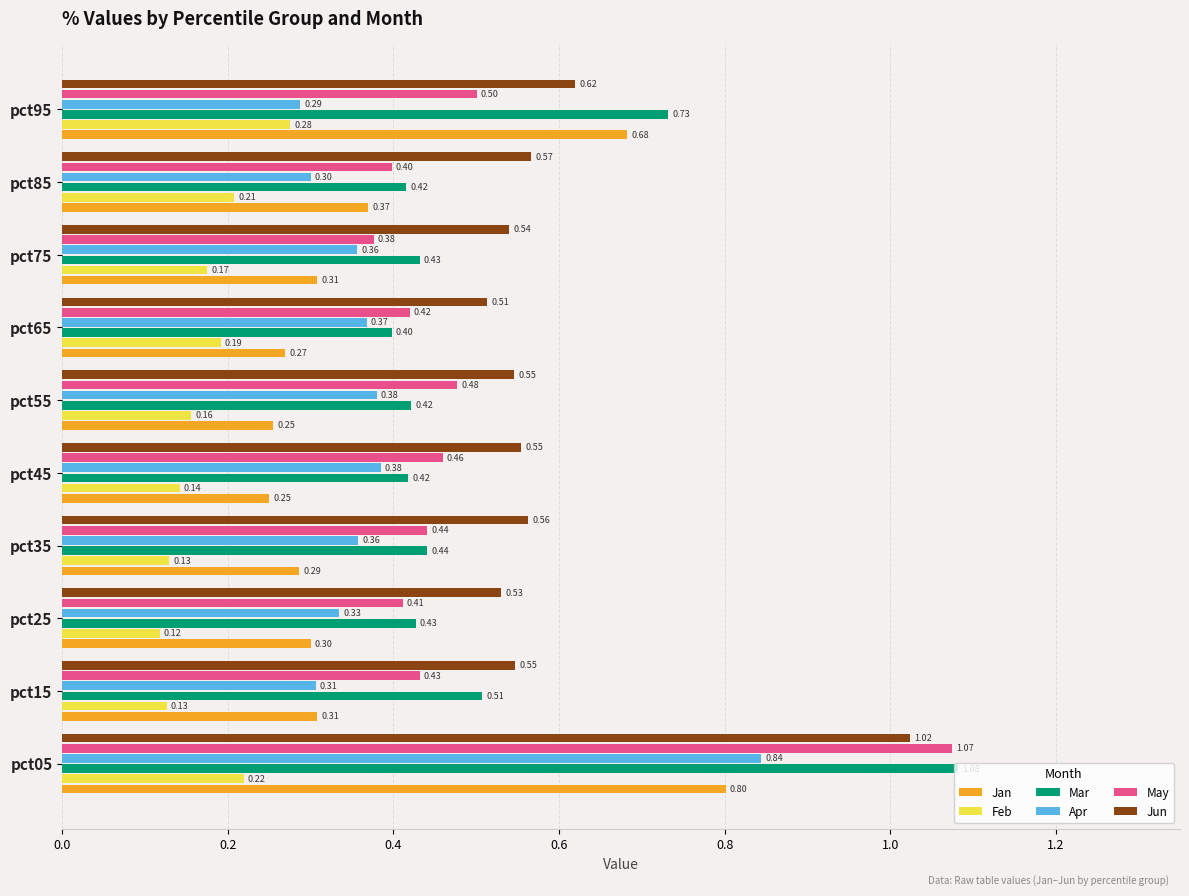

List the series in order of their peak value, lowest first.

Feb, Jan, Apr, Jun, May, Mar